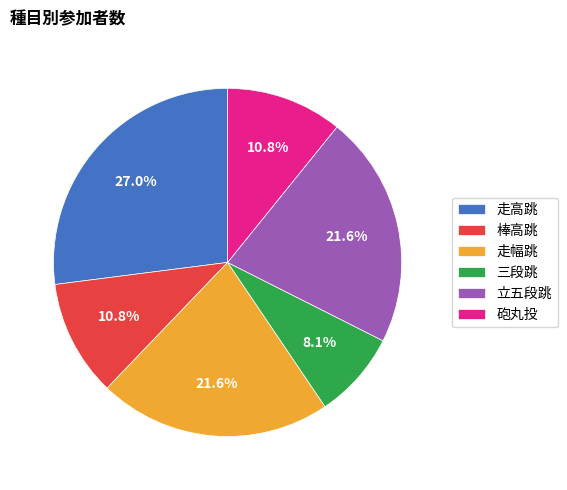

How many slices are in this pie chart?

6